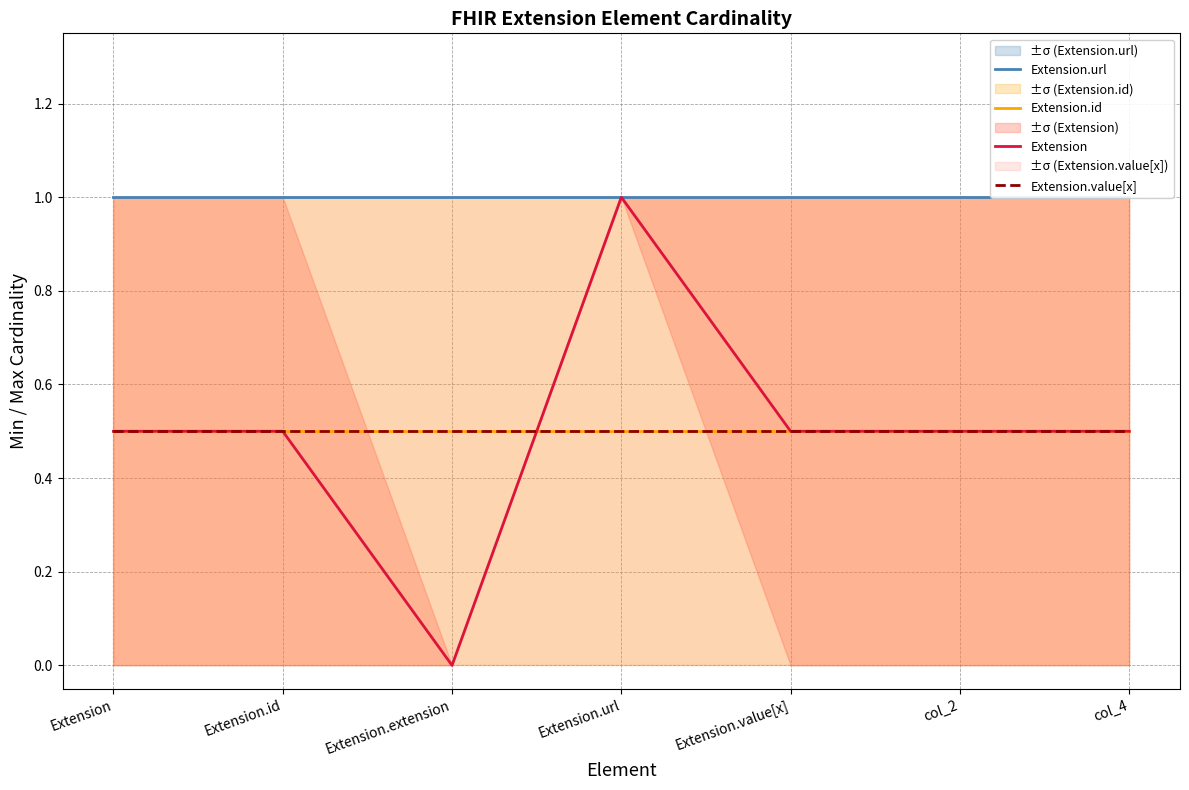

Is this an area chart (filled region under the line)?

No